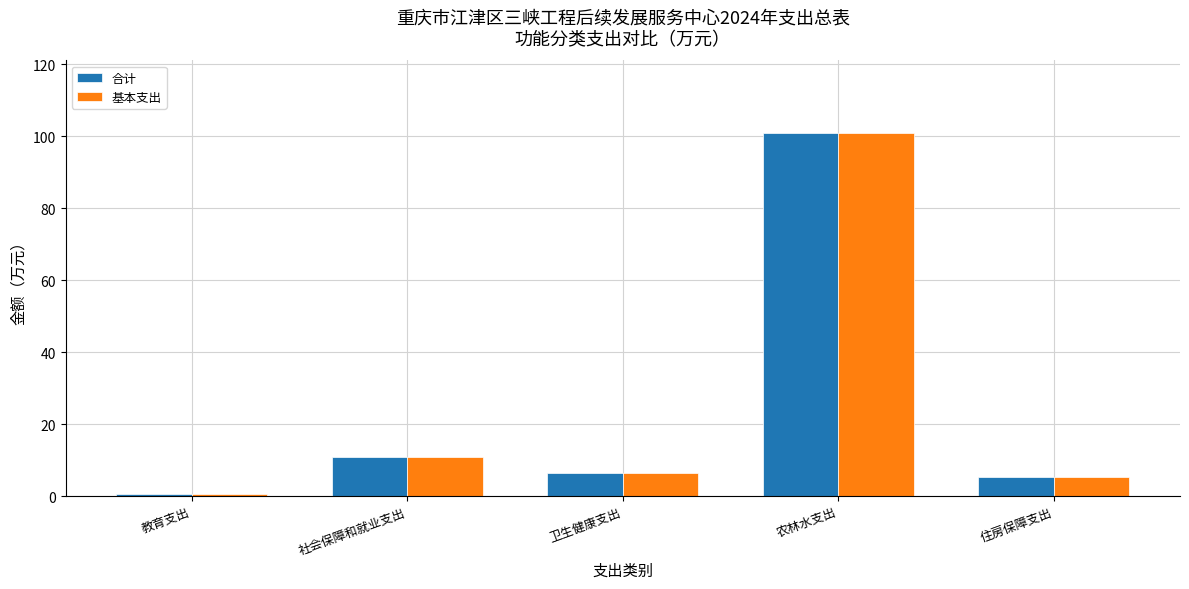

Is it true that 合计 equals 100.9 at 农林水支出?

True